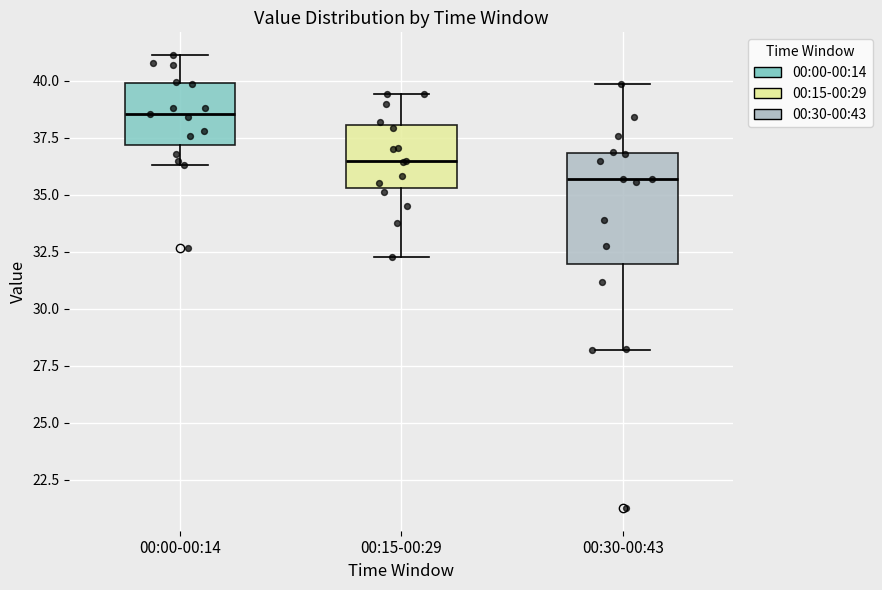

Reading left to right, read every box against the y-axis: the position of its median line, the range the box covers, and the ends of its whiskers. The values are not printed on the chart, so give them approximately, as read against the axis.

00:00-00:14: median 38.5, box 37.0 to 40.0, whiskers 36.5 to 41.0
00:15-00:29: median 36.5, box 35.5 to 38.0, whiskers 32.5 to 39.5
00:30-00:43: median 35.5, box 32.0 to 37.0, whiskers 28.0 to 40.0